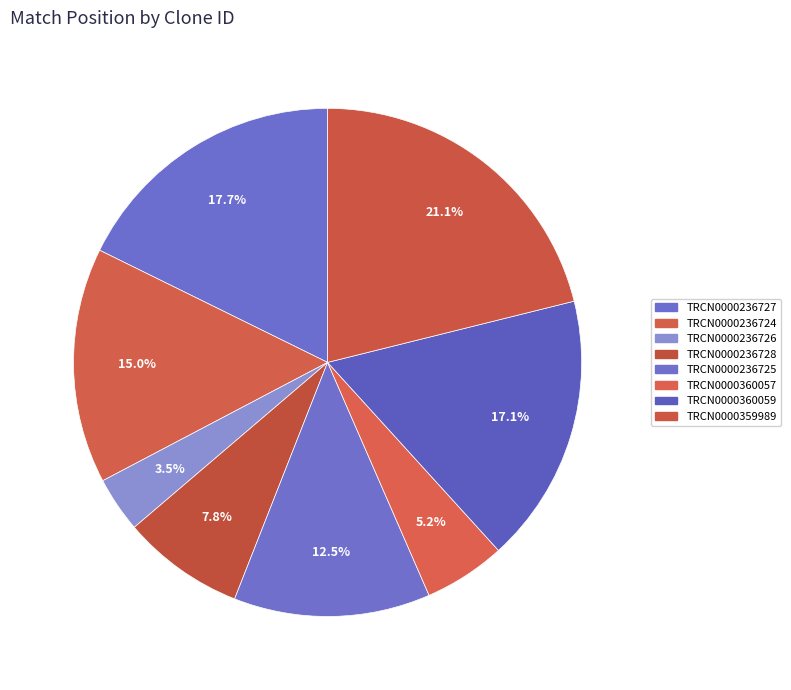

Is it true that TRCN0000359989 is 21% of the pie?

True